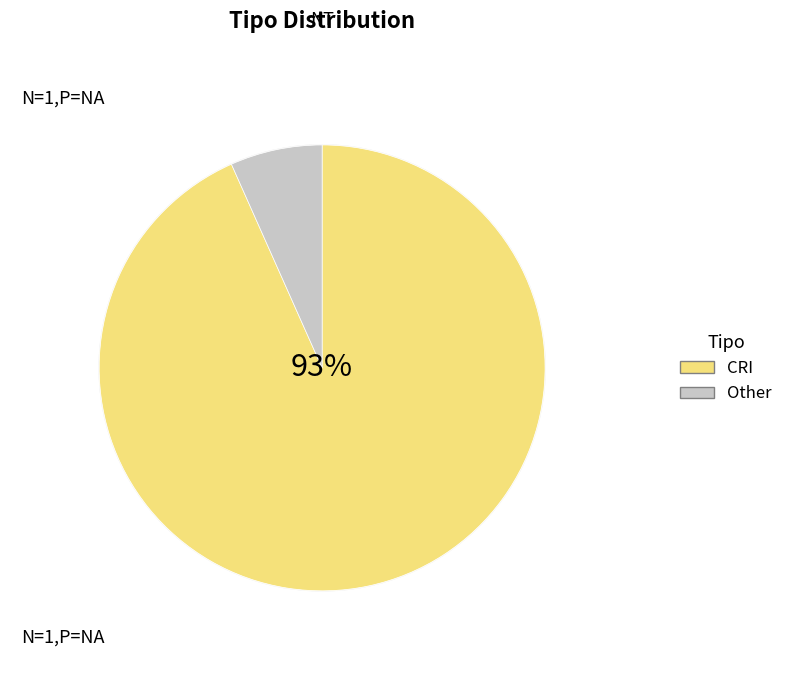

Which category has the biggest portion of the pie?

CRI